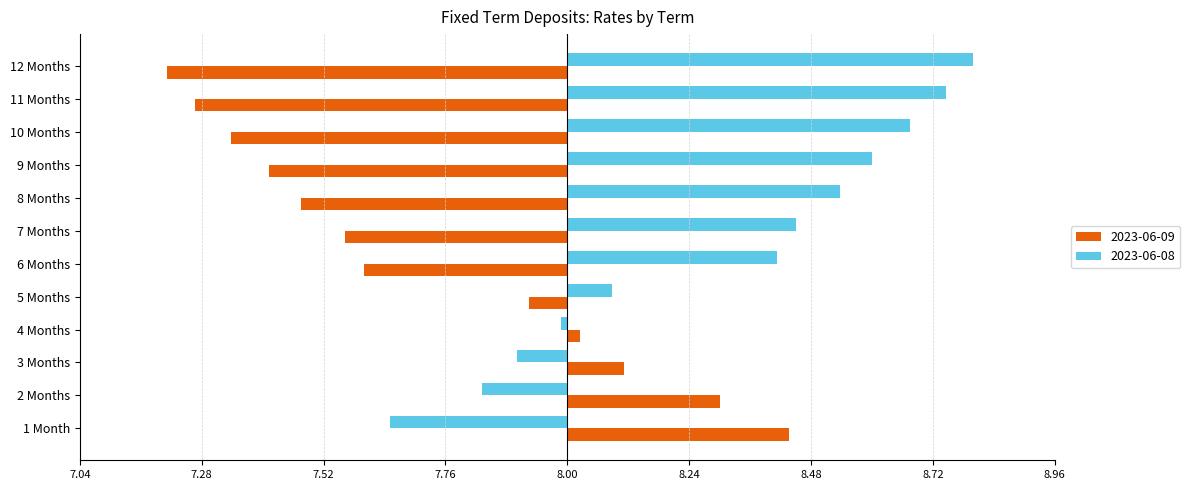

What are all the series names shown in the legend?

2023-06-09, 2023-06-08